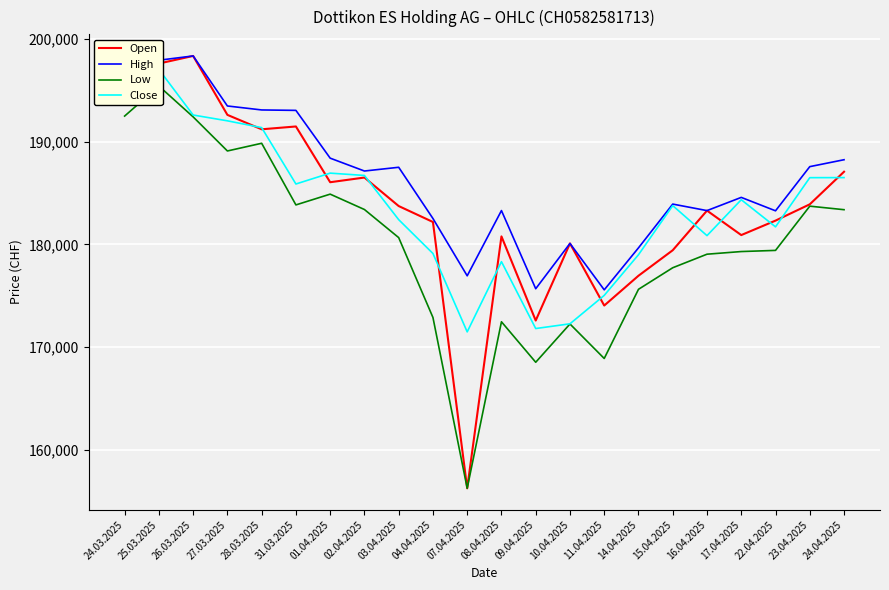

What is the smallest value displayed?

156232